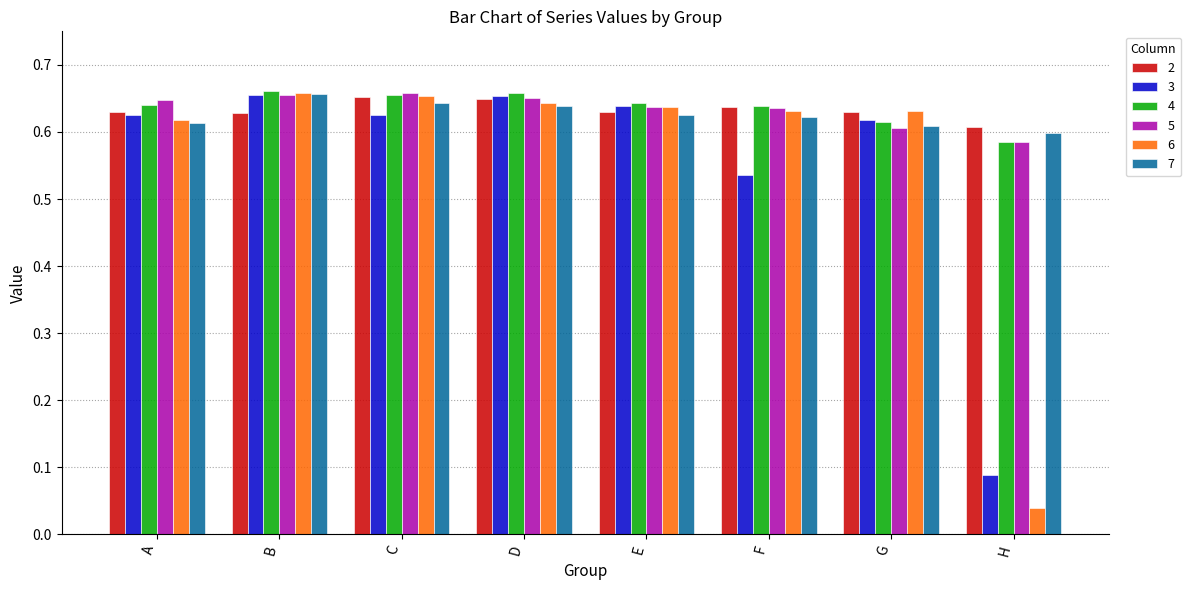

Which series changed the most between A and G?

5